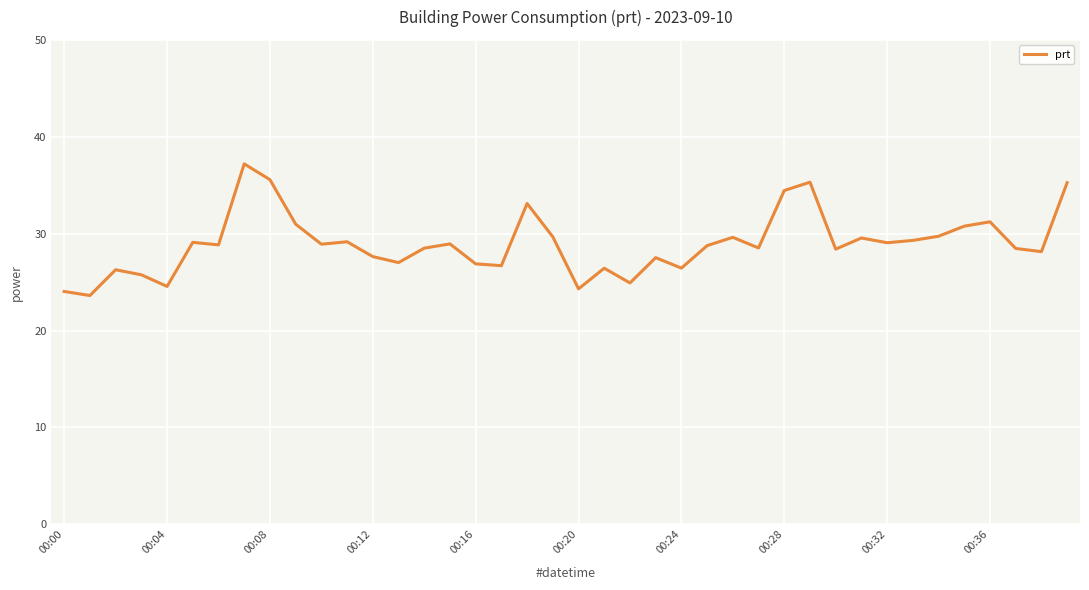

True or false: there are more than 0 points higher than both neighbors.

True